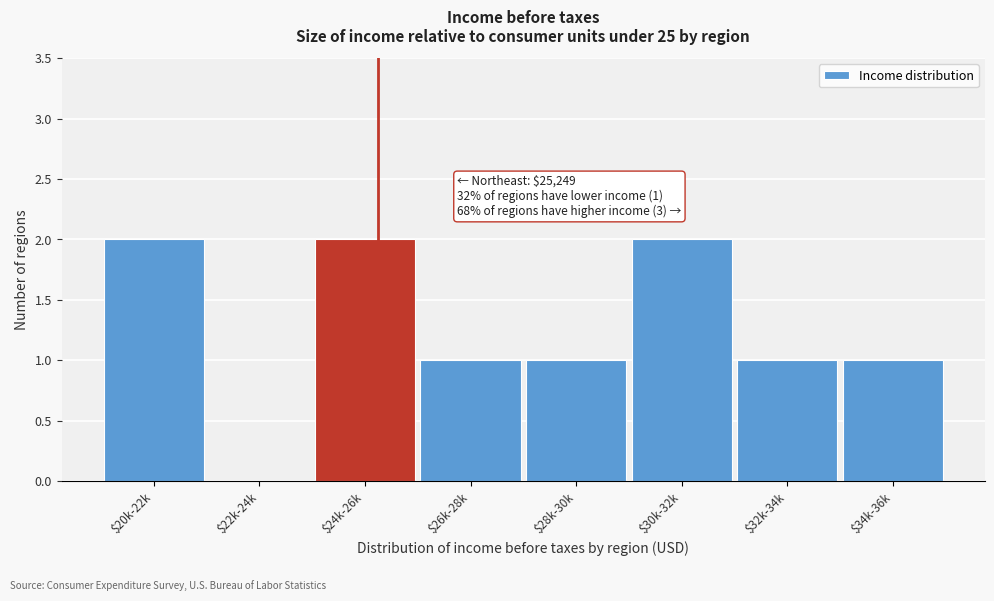

The value at $26k-28k is 2. True or false?

False